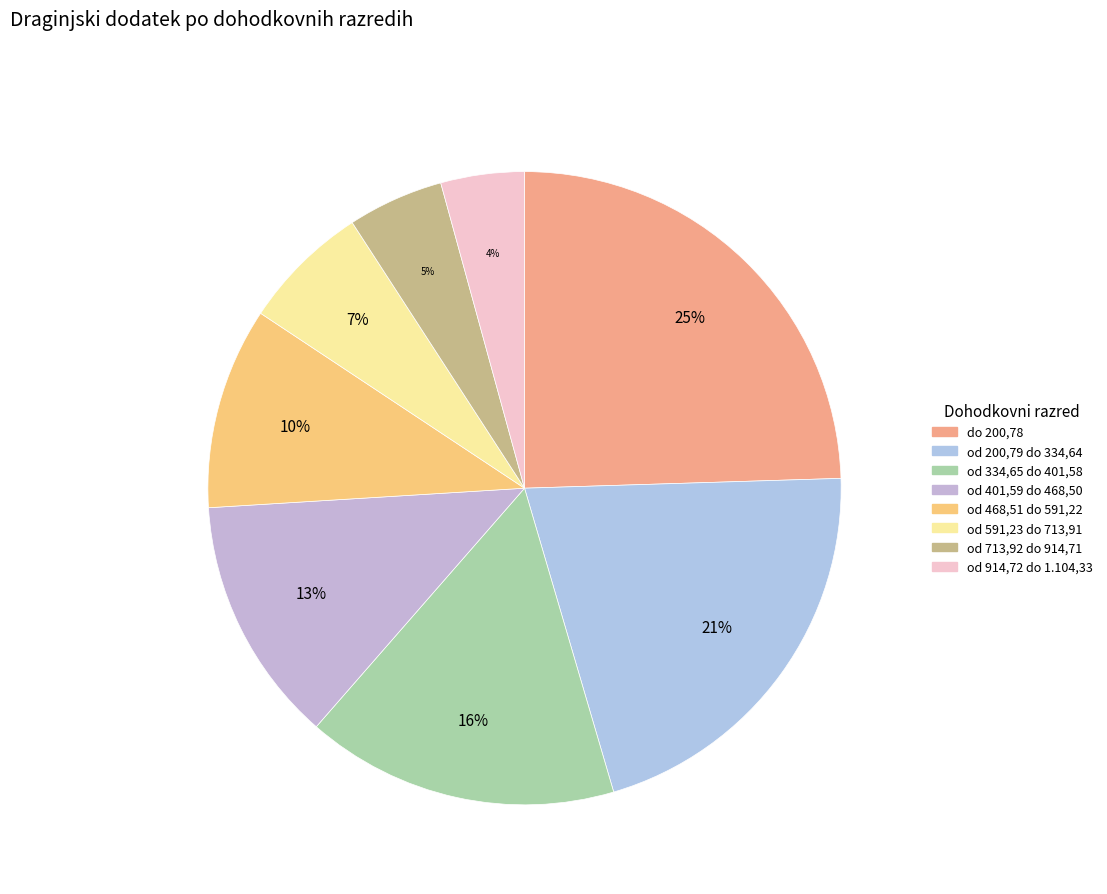

What is the total percentage of od 468,51 do 591,22 and do 200,78?

34.8%